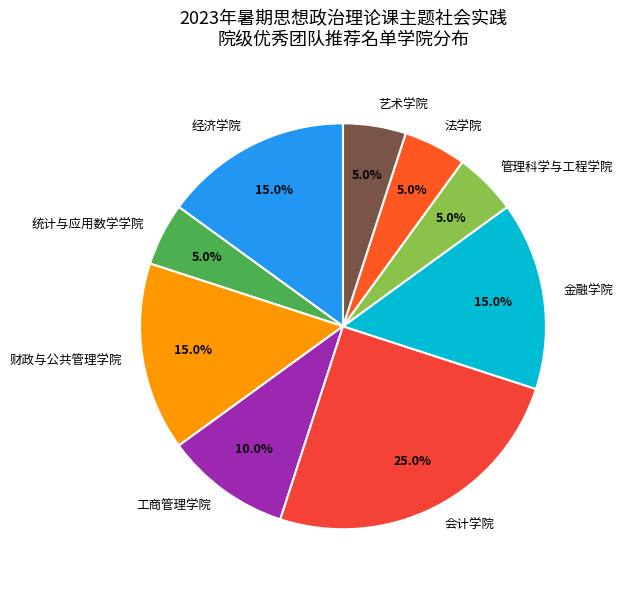

Which slice is the largest?

会计学院